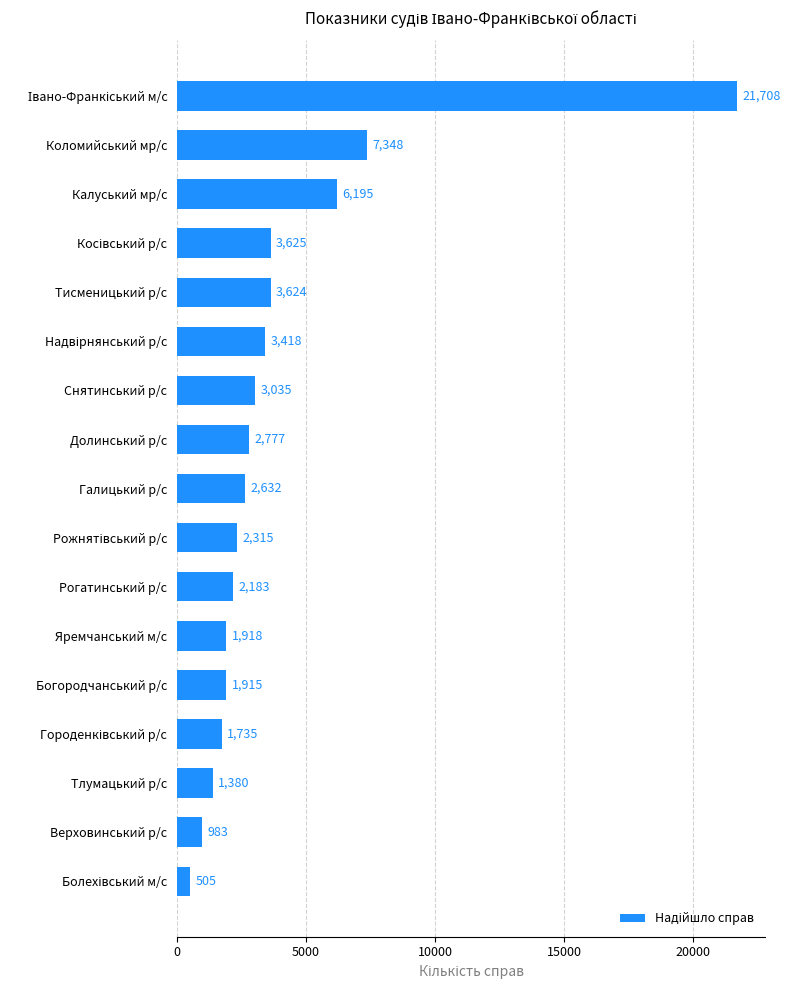

Are the bars grouped side by side (vs. stacked)?

No